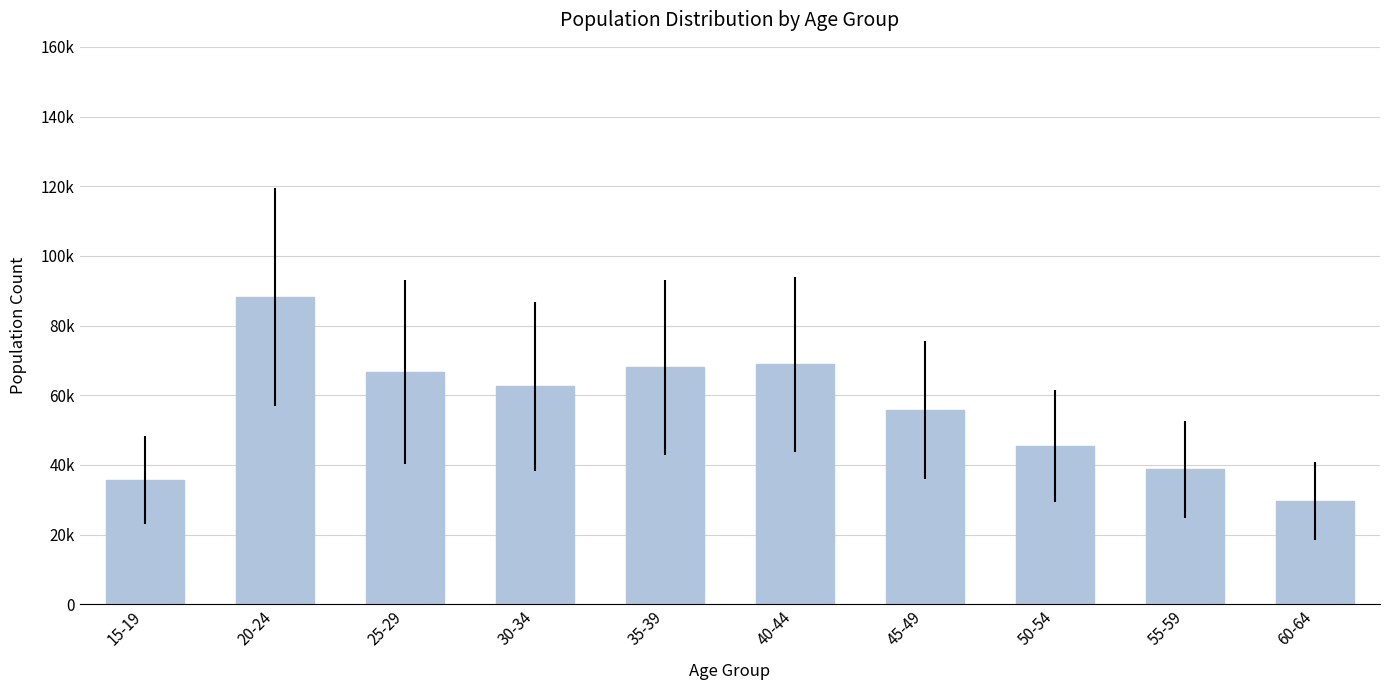

What is the value of the 8th bar from the left?

45413.3